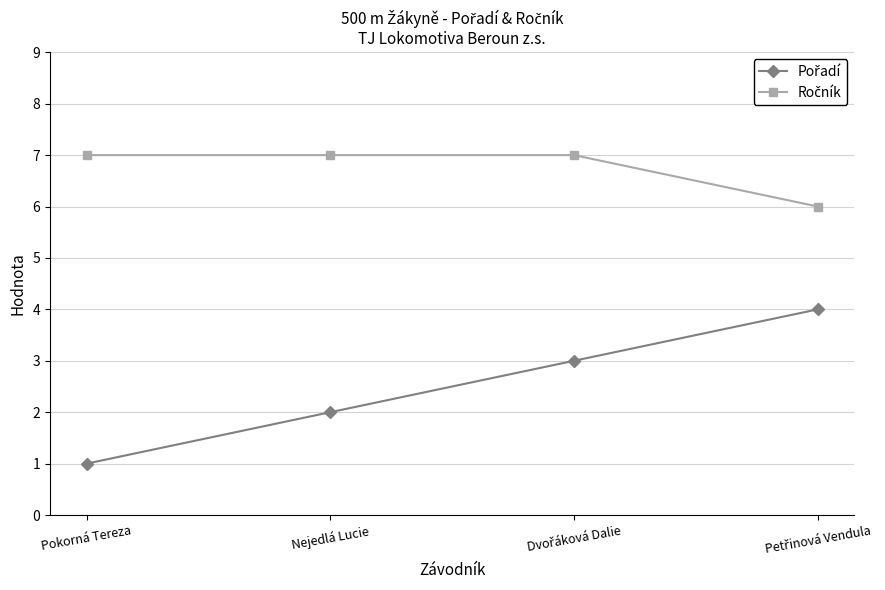

What is the label of the 3rd point from the right?

Nejedlá Lucie